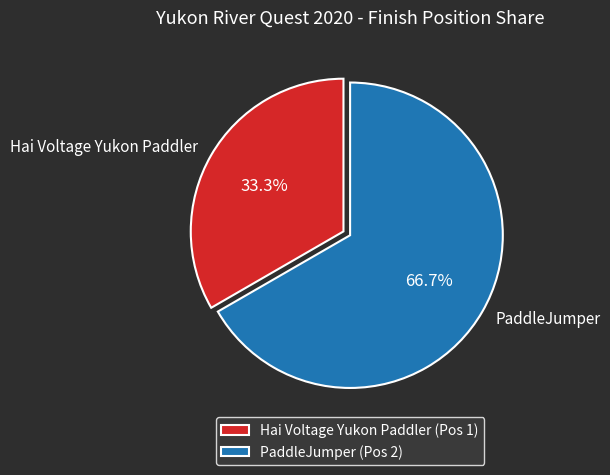

Which category has the biggest portion of the pie?

PaddleJumper